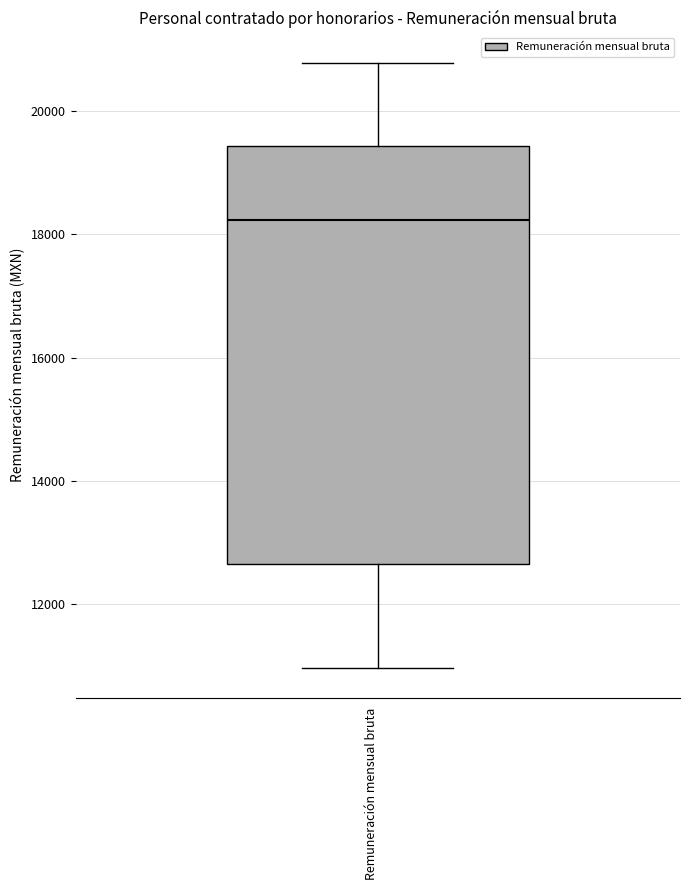

Transcribe this box plot: give where the median line is, the range the box spans, and where the two whiskers end, as read against the y-axis. The values are not printed on the chart, so give them approximately, as read against the axis.

median 18200, box 12600 to 19400, whiskers 11000 to 20800